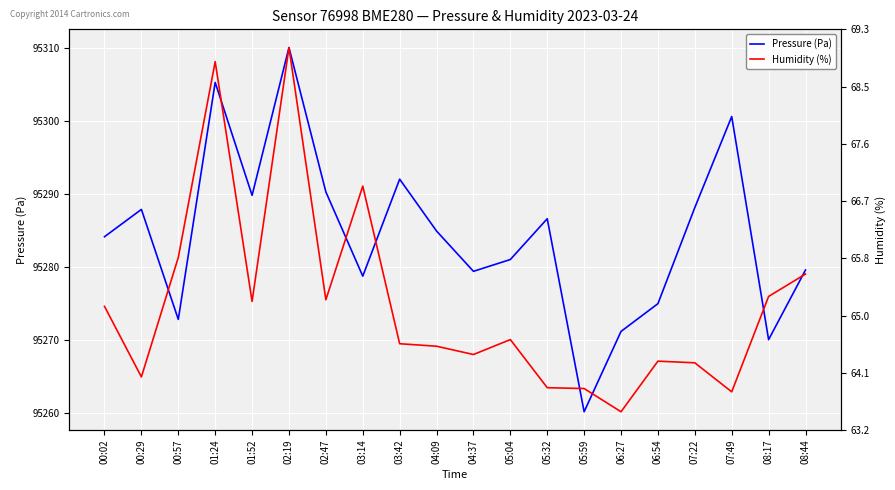

Is it true that Pressure (Pa) equals 95278.8 at 03:14?

True